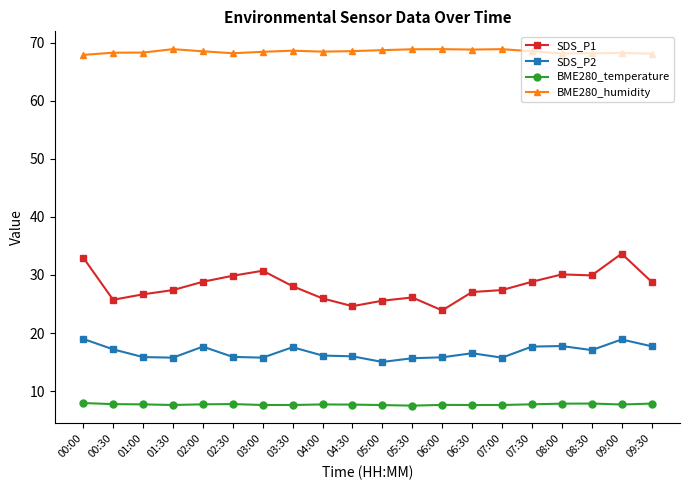

What position from the right is 04:30?

11